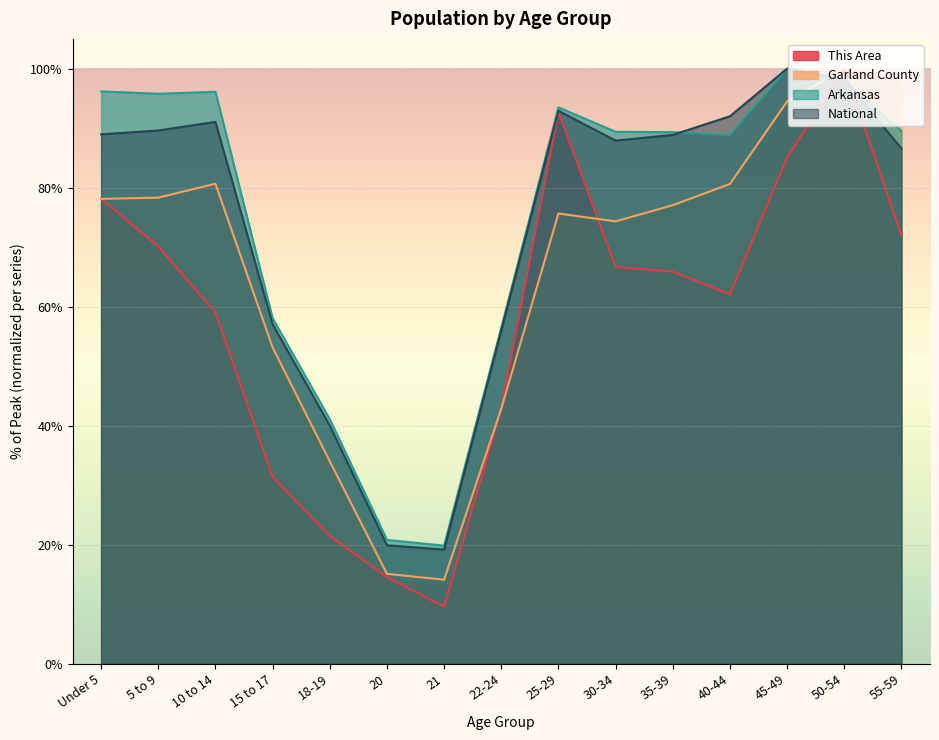

List the series in order of their peak value, highest first.

This Area, Garland County, Arkansas, National